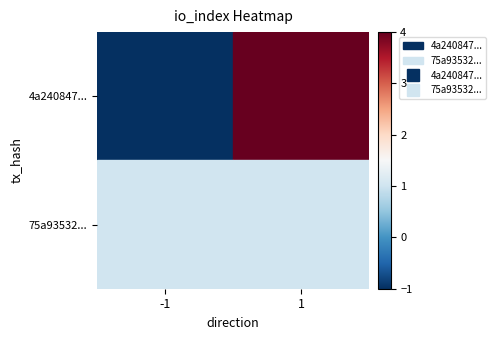

Which series changed the most between -1 and 1?

4a240847...